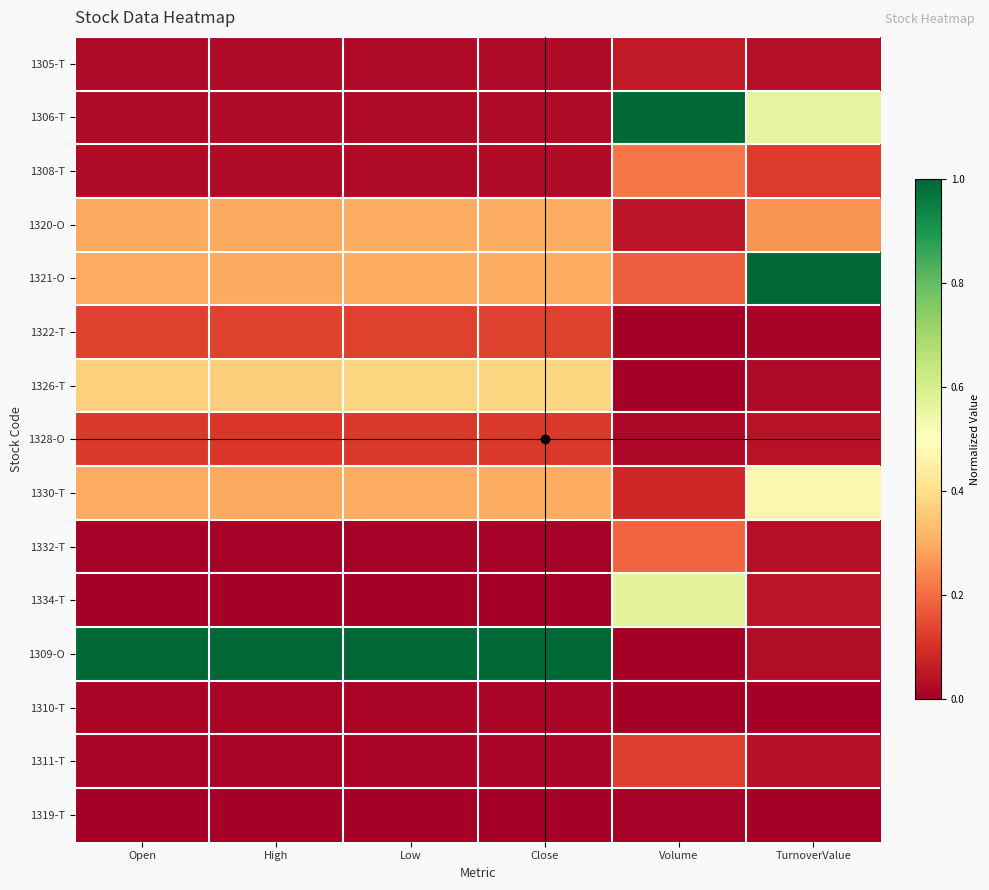

What is the maximum value shown in the chart?

1.0